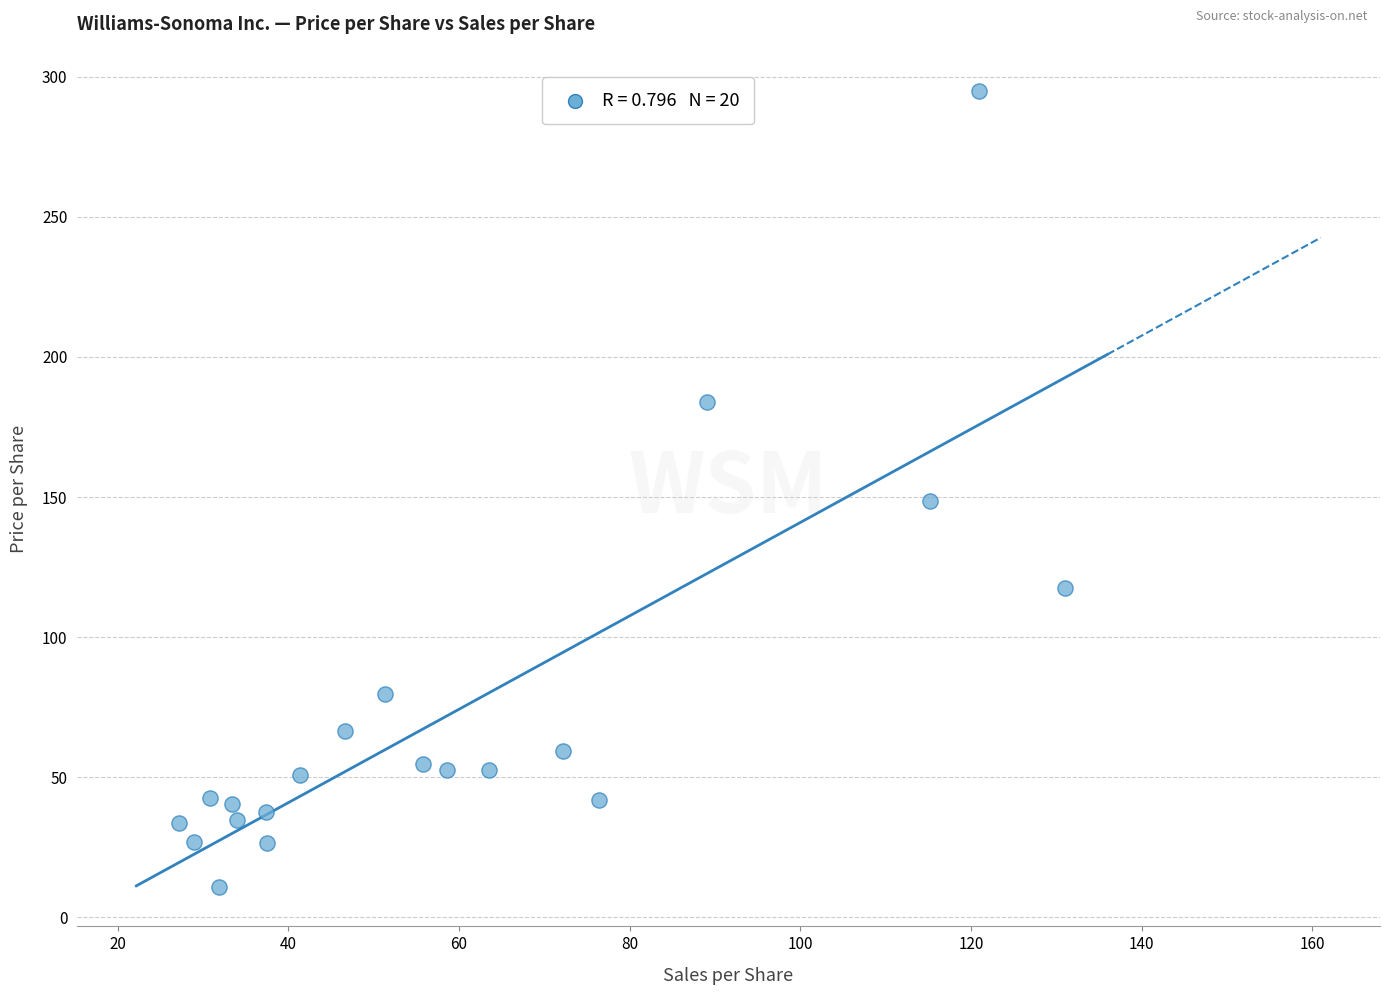

What Y value in the scatter plot is closest to 153?

148.6